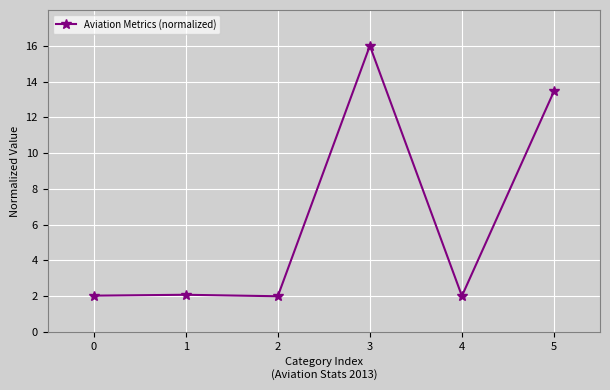

Count the number of data series in this chart.

1